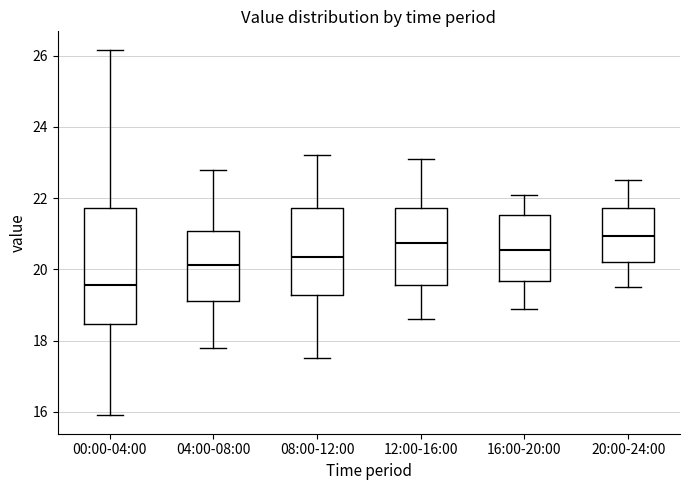

Comparing the boxes themselves (not the whiskers), which one is the tallest?

00:00-04:00